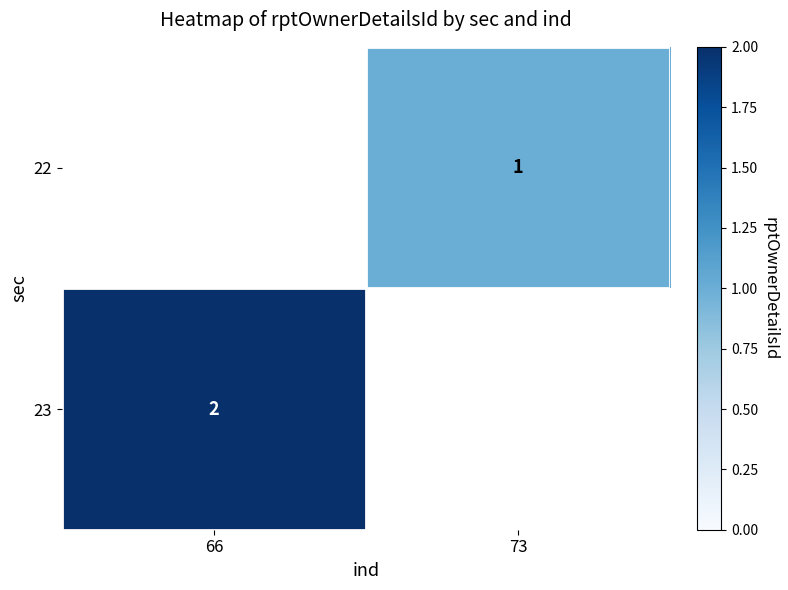

True or false: 23 has a value of 3 at 66.

False